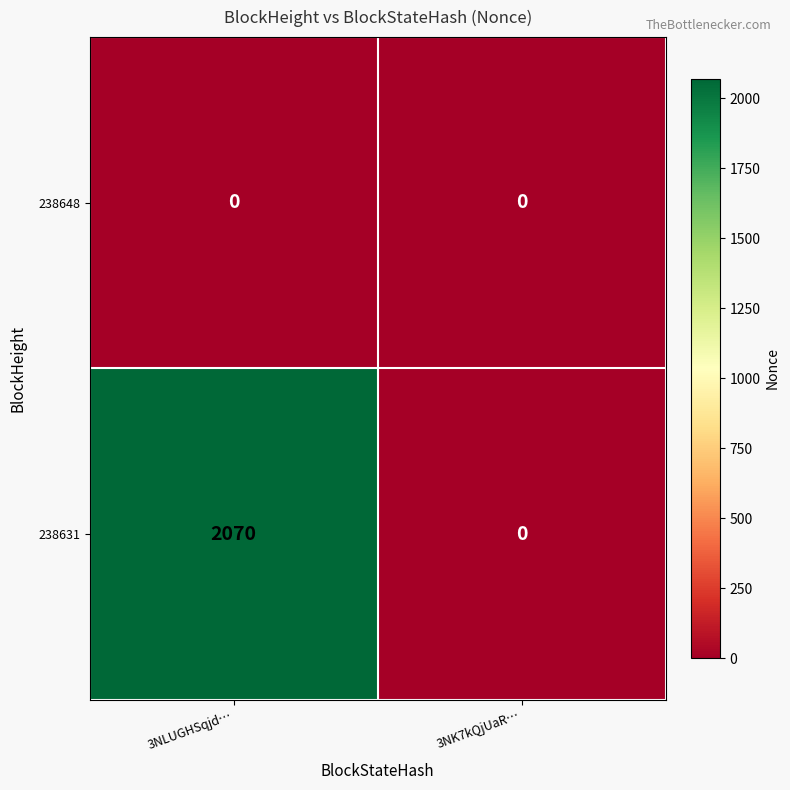

What is the difference between the maximum and minimum values in the 238631 series?

2070